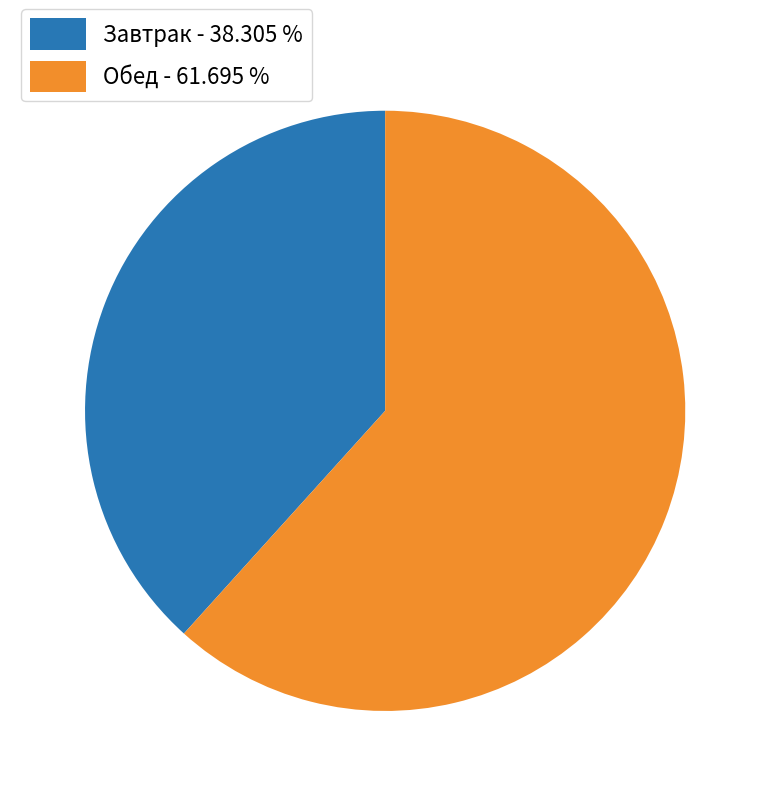

What is the smallest slice in the pie chart?

Завтрак